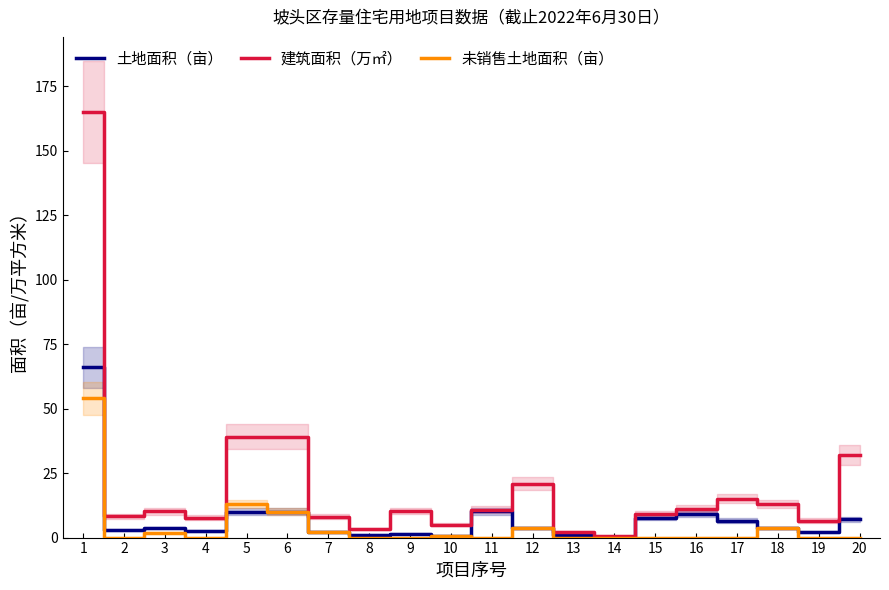

How many lines are shown in the chart?

3